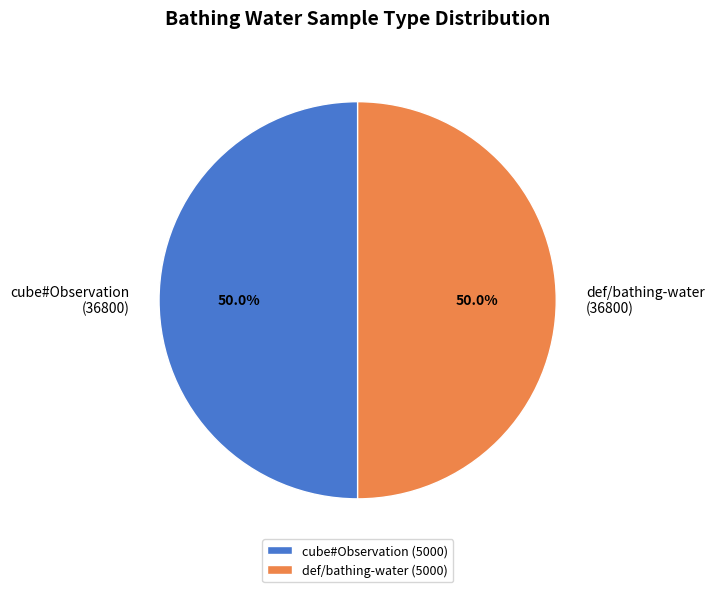

Combined, what portion of the pie is cube#Observation (36800) and def/bathing-water (36800)?

100.0%